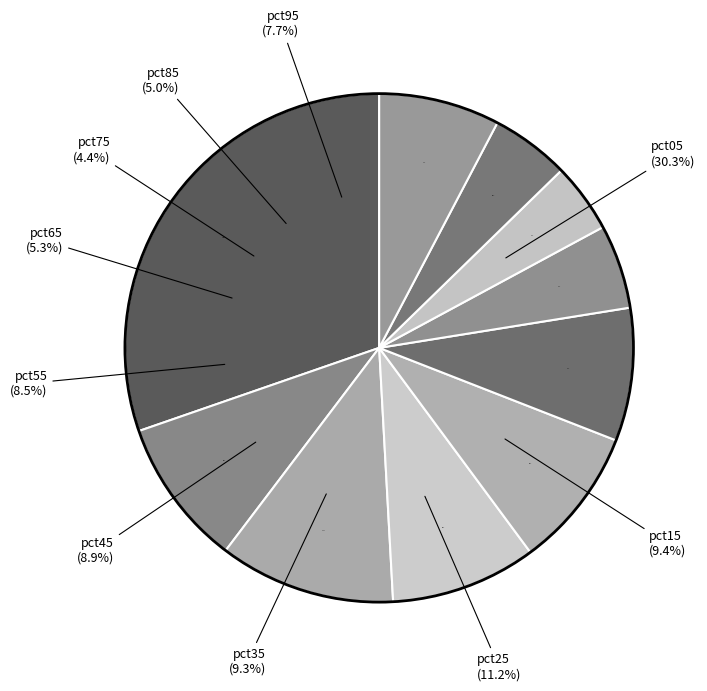

Does pct05 represent more than half of the total?

No